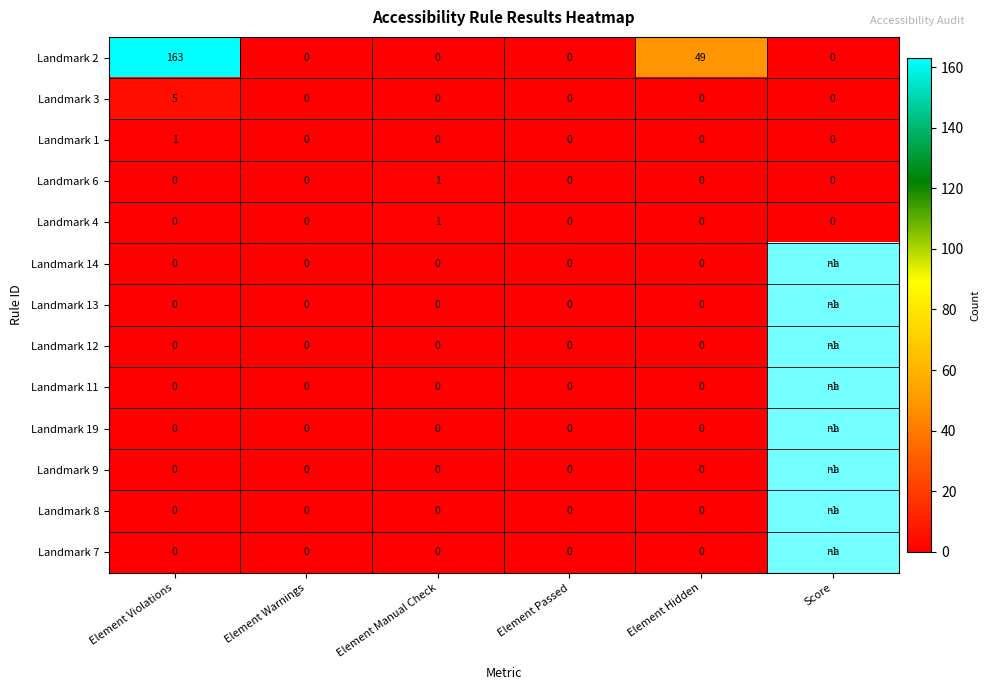

What is the average value of the Landmark 2 series?

35